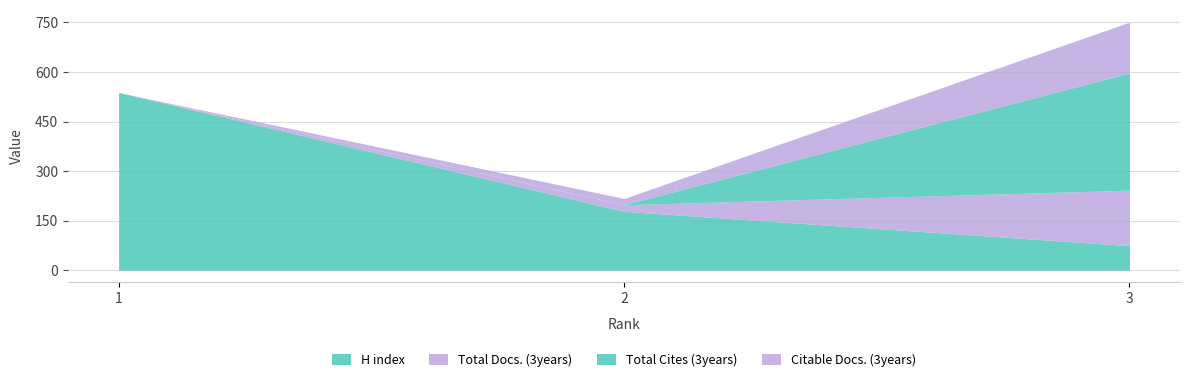

Count the Total Cites (3years) values in the range 0 to 355.

3